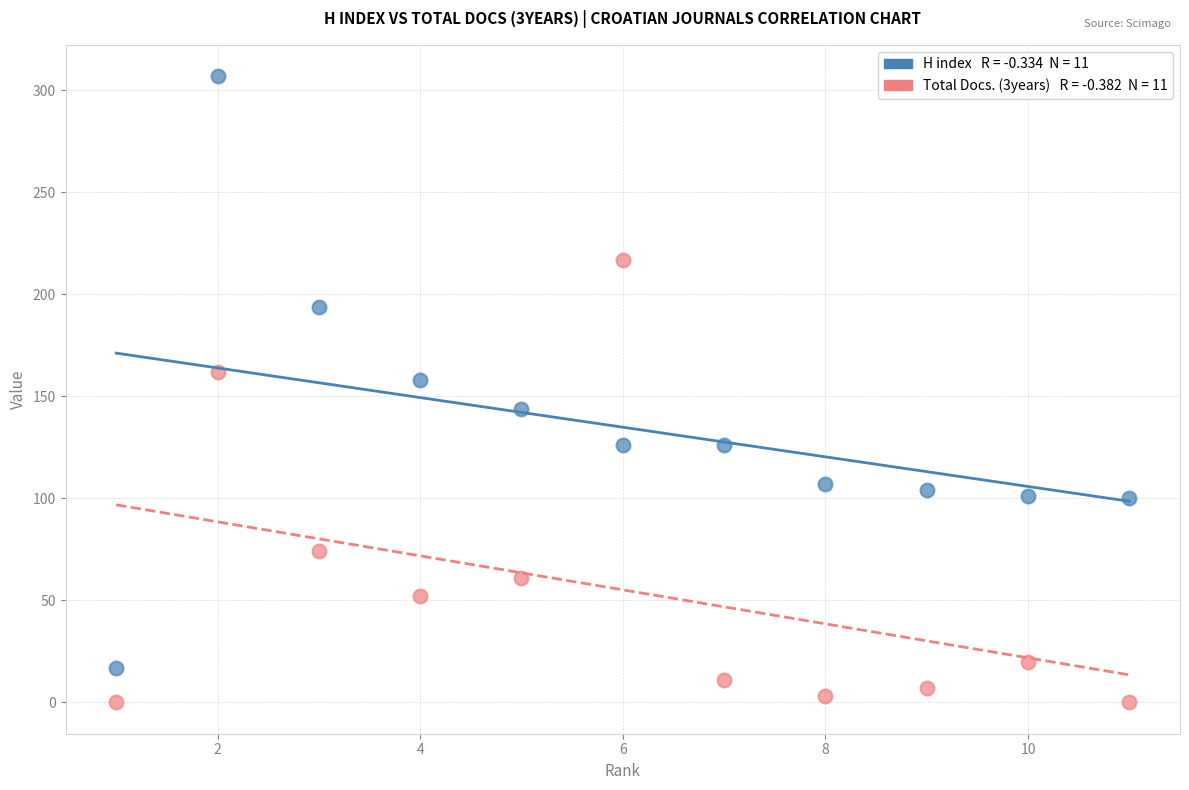

Across all series, what Y value is closest to 153?

158